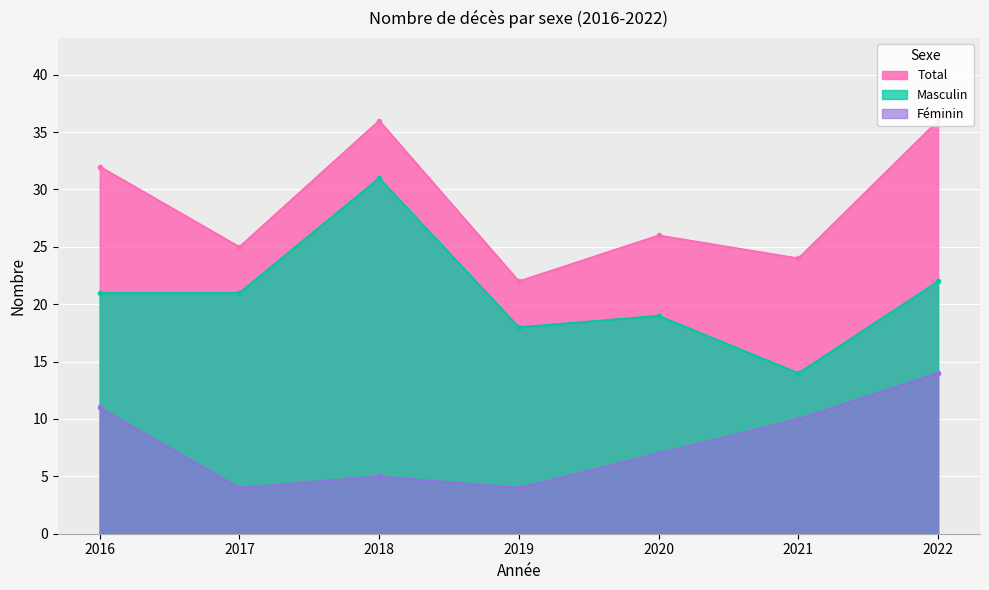

Where is the first local maximum for Total?

2018